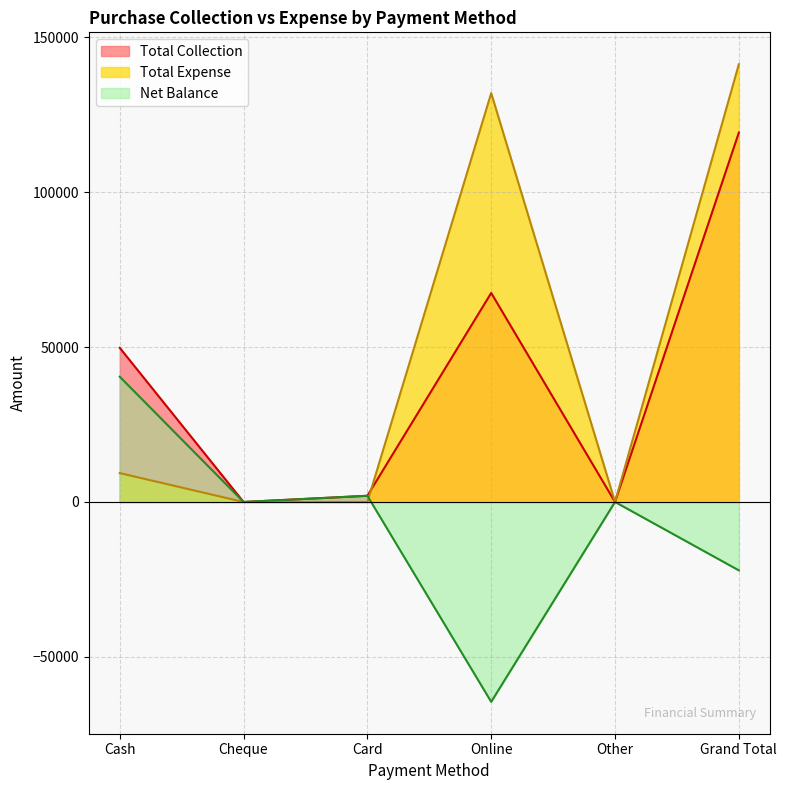

Rank the series by their maximum value, from lowest to highest.

Net Balance, Total Collection, Total Expense